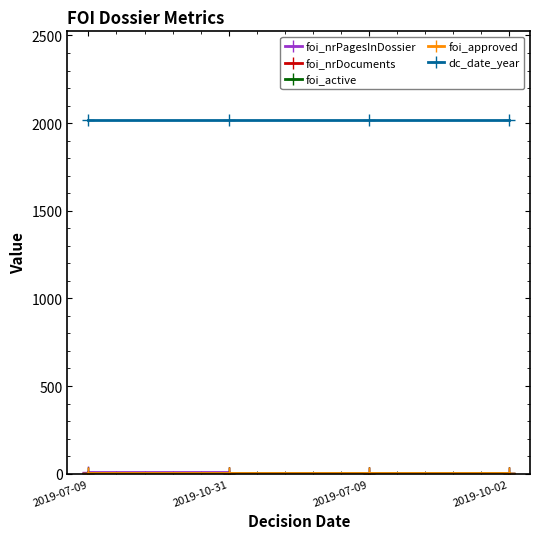

List the series in order of their peak value, highest first.

dc_date_year, foi_nrPagesInDossier, foi_nrDocuments, foi_active, foi_approved